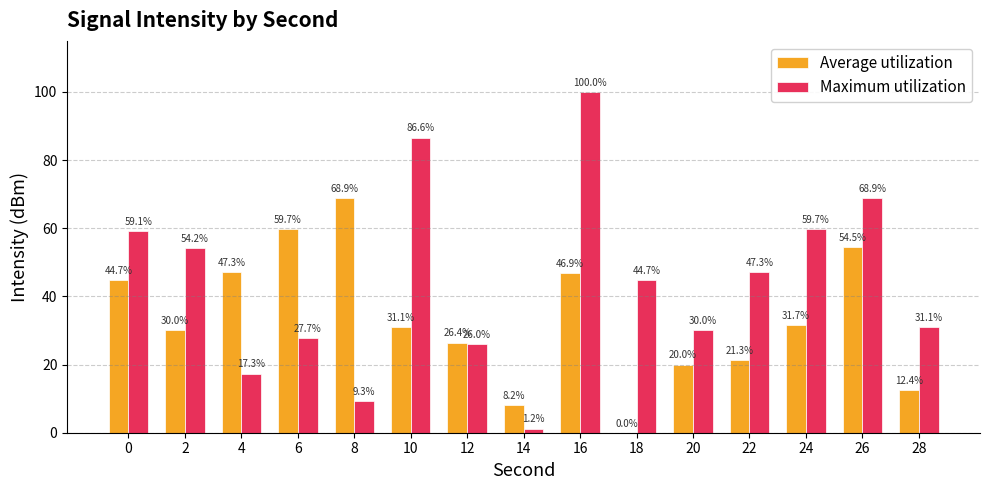

What is the spread (max minus min) of values at 20?

10.0